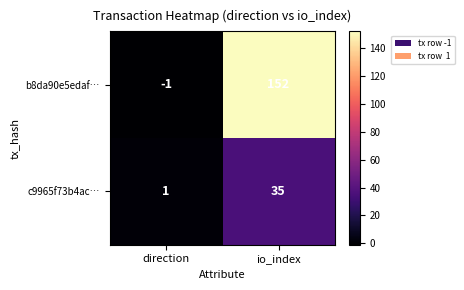

True or false: b8da90e5edaf… has a value of 267 at io_index.

False